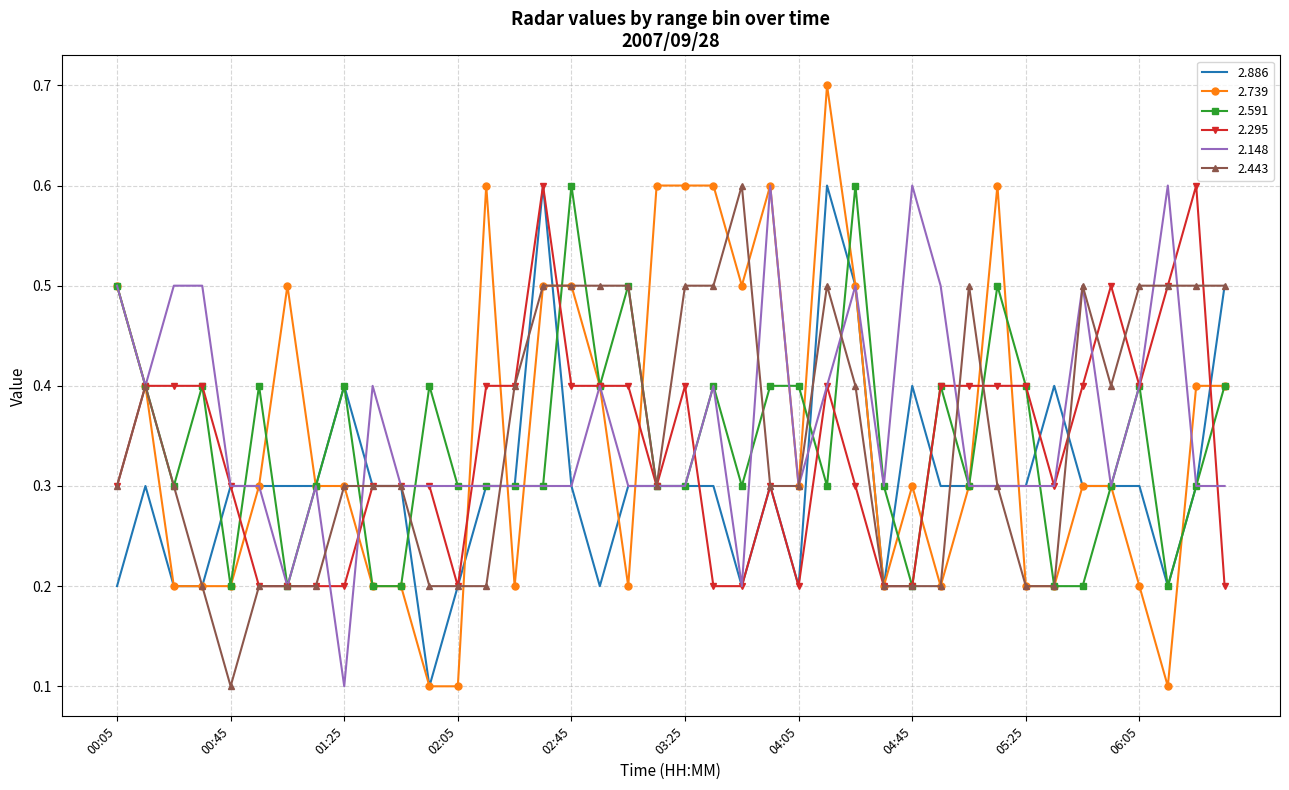

Which series has the largest total across all categories?

2.148